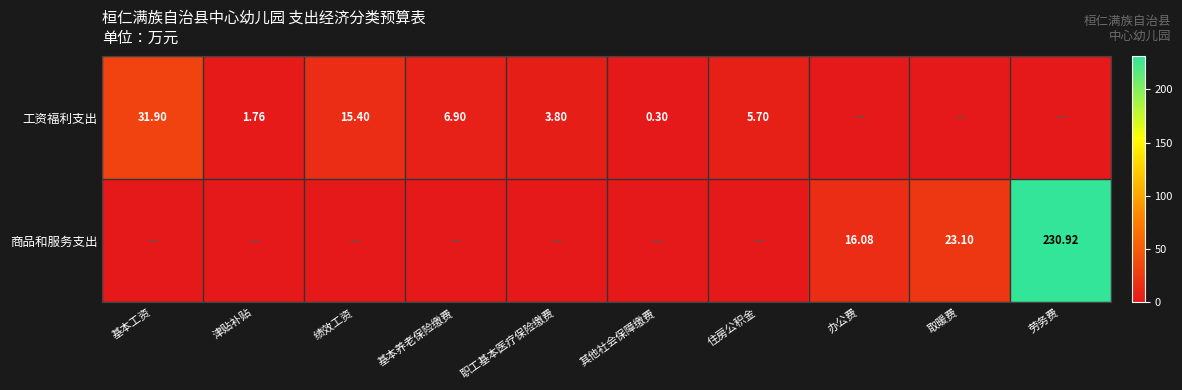

What is the total value across all series at 绩效工资?

15.4